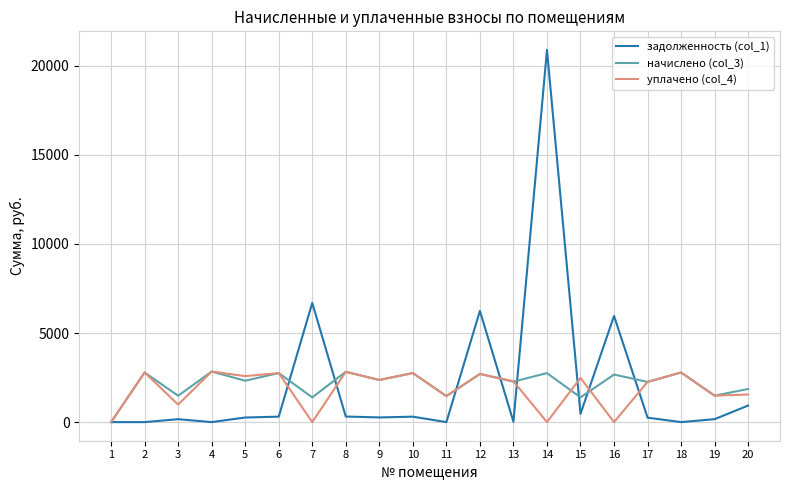

At which category is the sum across all series the highest?

14